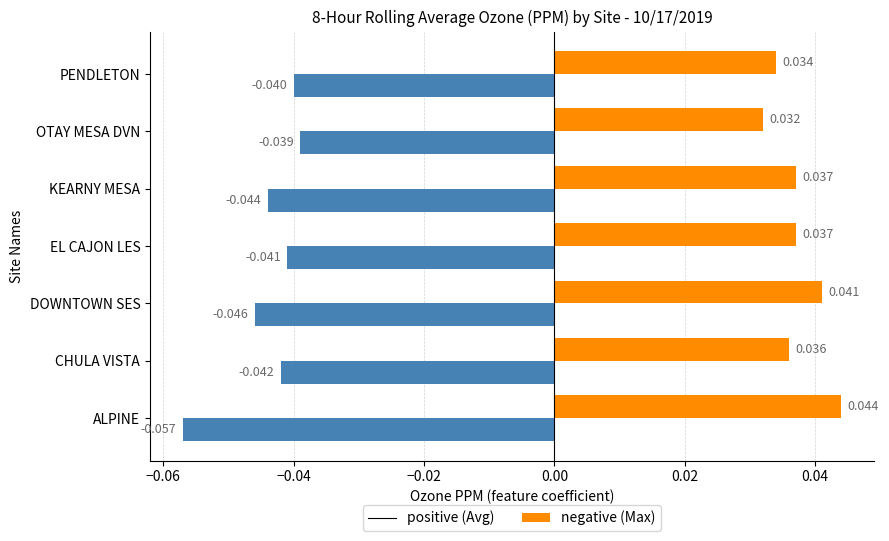

Which label corresponds to the largest value in the chart?

ALPINE